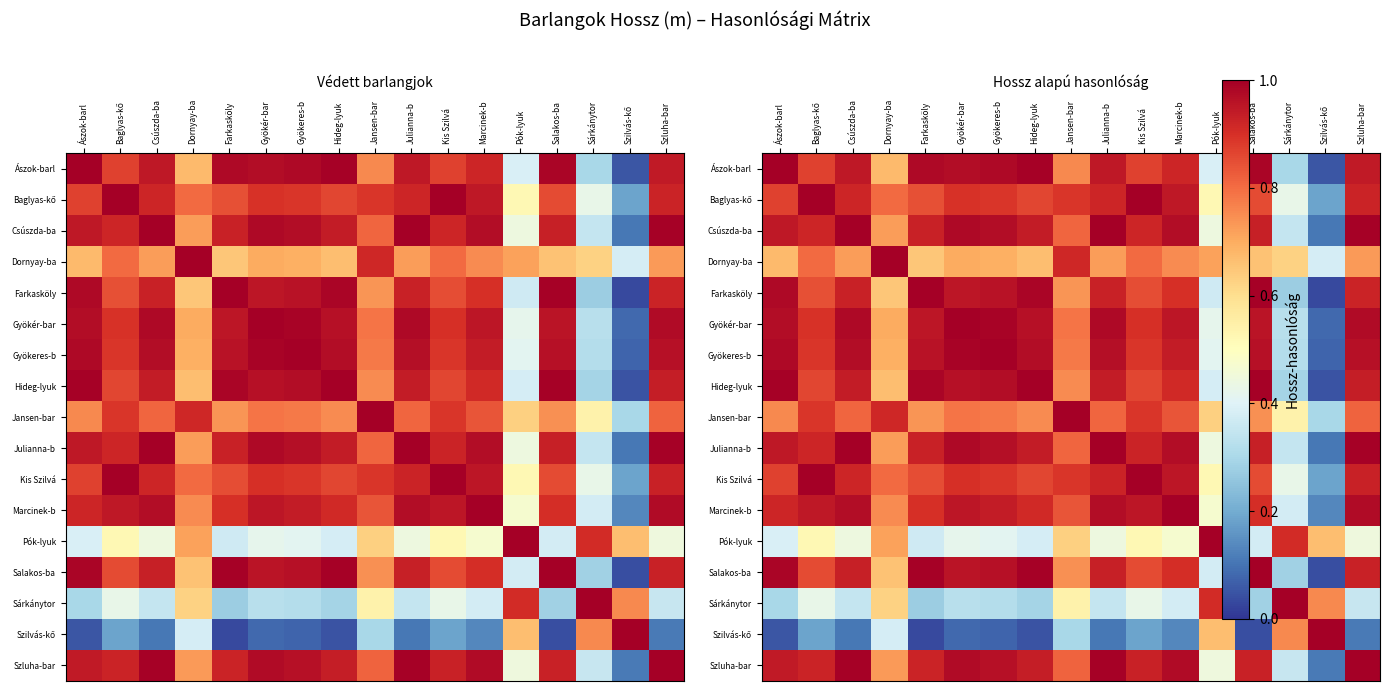

What is the sum of the Dornyay-ba values at Dornyay-ba and Csúszda-ba?

1.7